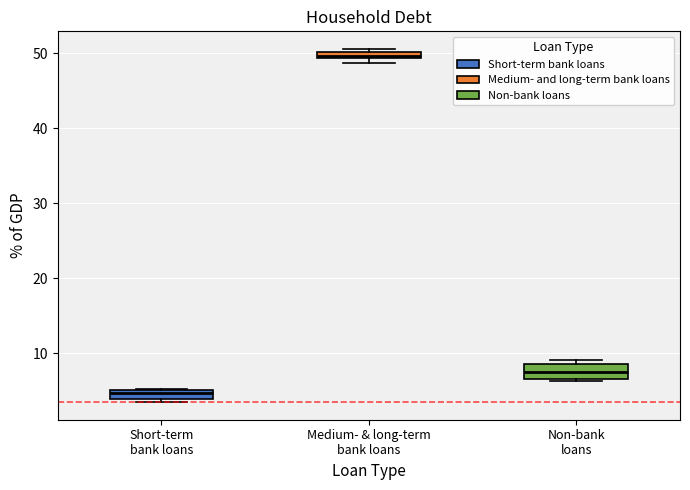

Which box's median line is the lowest?

Short-term bank loans